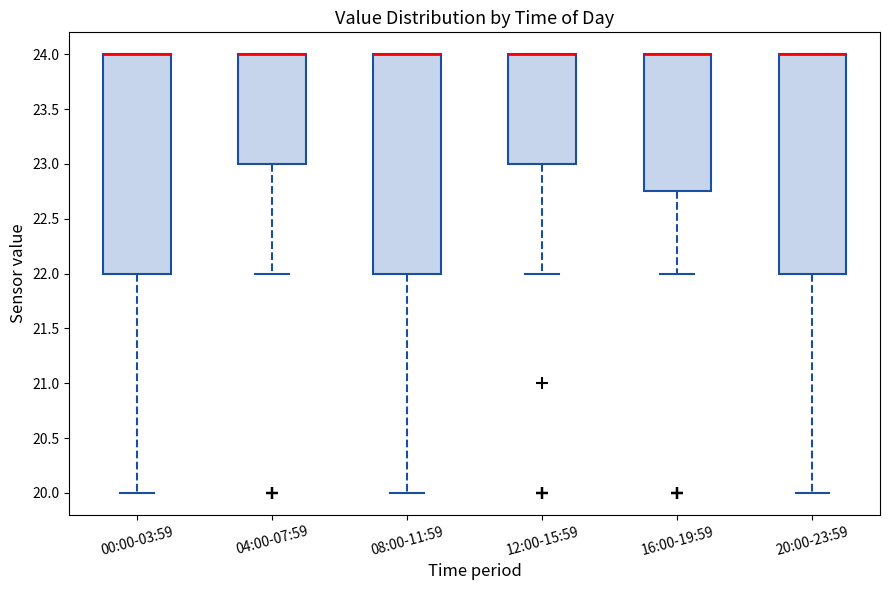

Reading left to right, transcribe this box plot: for each box, give where its median line is, the range the box spans, and where its two whiskers end, as read against the y-axis. The values are not printed on the chart, so give them approximately, as read against the axis.

00:00-03:59: median 24.00 (drawn on the box's upper edge), box 22.00 to 24.00, whiskers 20.00 to 24.00
04:00-07:59: median 24.00 (drawn on the box's upper edge), box 23.00 to 24.00, whiskers 22.00 to 24.00
08:00-11:59: median 24.00 (drawn on the box's upper edge), box 22.00 to 24.00, whiskers 20.00 to 24.00
12:00-15:59: median 24.00 (drawn on the box's upper edge), box 23.00 to 24.00, whiskers 22.00 to 24.00
16:00-19:59: median 24.00 (drawn on the box's upper edge), box 22.75 to 24.00, whiskers 22.00 to 24.00
20:00-23:59: median 24.00 (drawn on the box's upper edge), box 22.00 to 24.00, whiskers 20.00 to 24.00